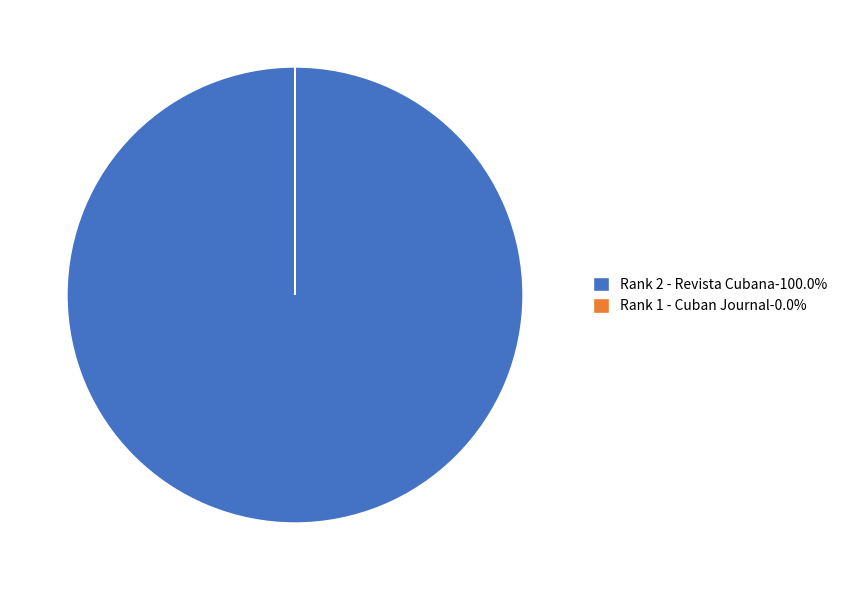

Is there a majority slice in this chart?

Yes